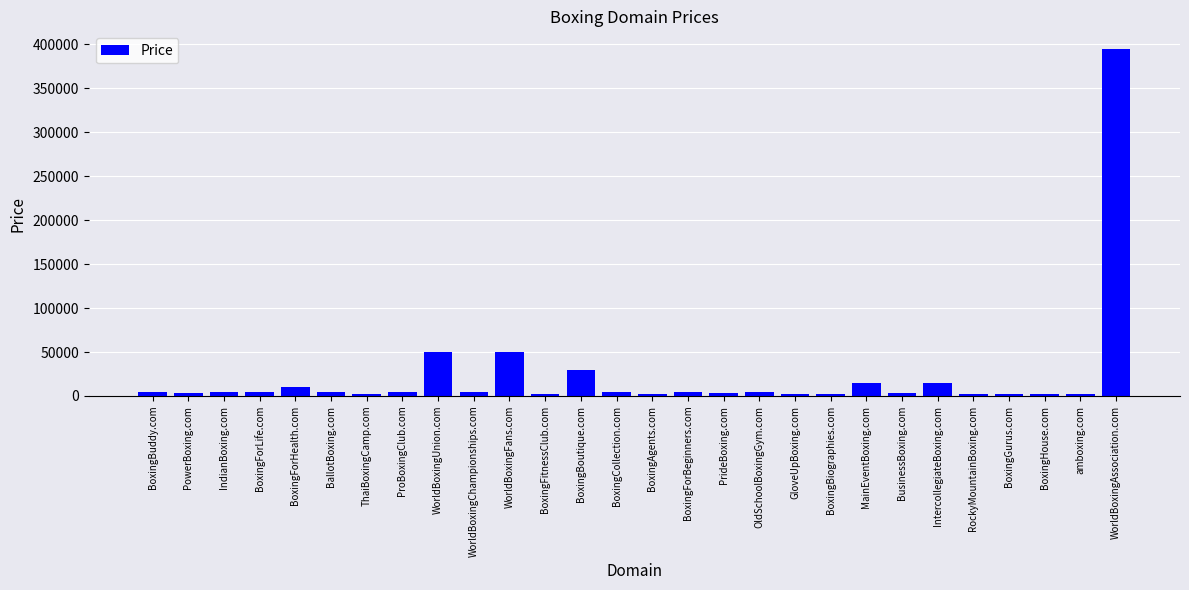

How many bars are there in total?

28